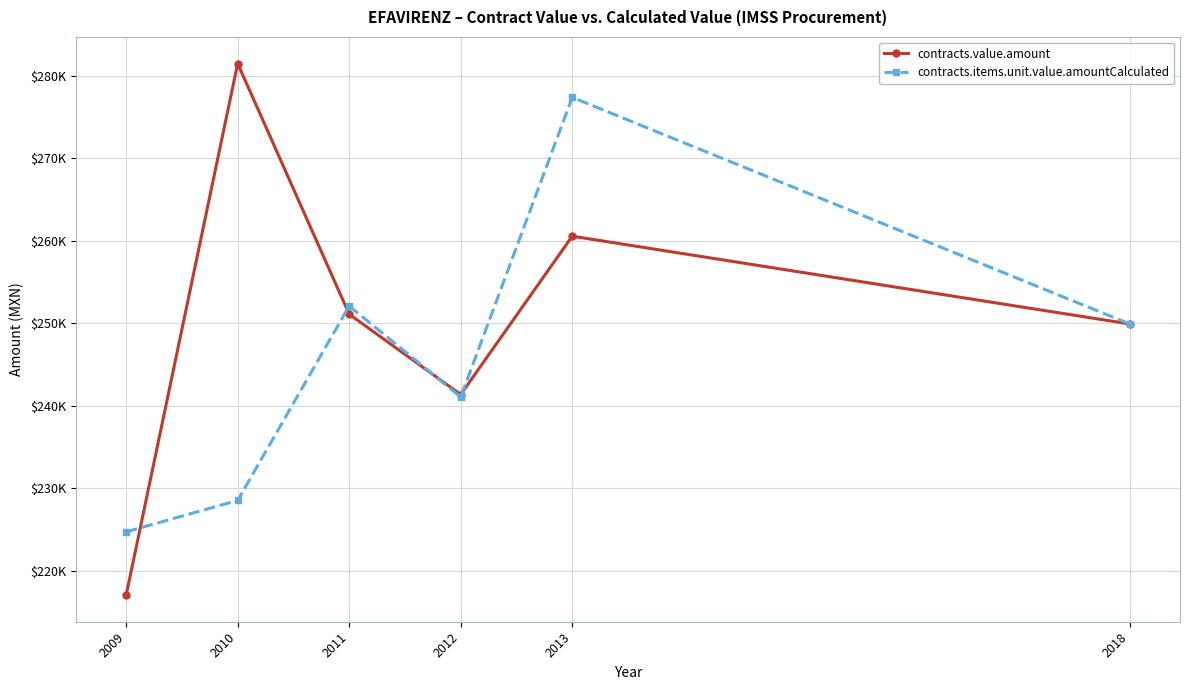

Between which two adjacent categories do contracts.value.amount and contracts.items.unit.value.amountCalculated first intersect?

2009 and 2010